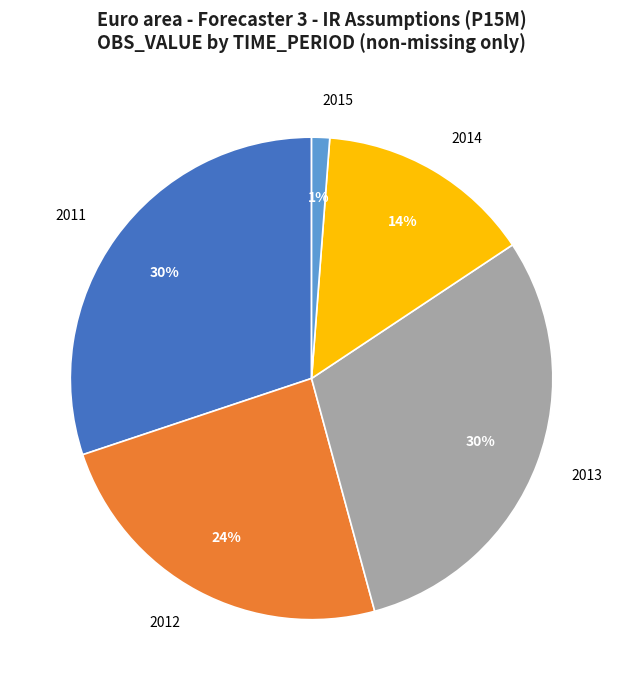

What percentage is the 2012 slice, to the nearest percent?

24%